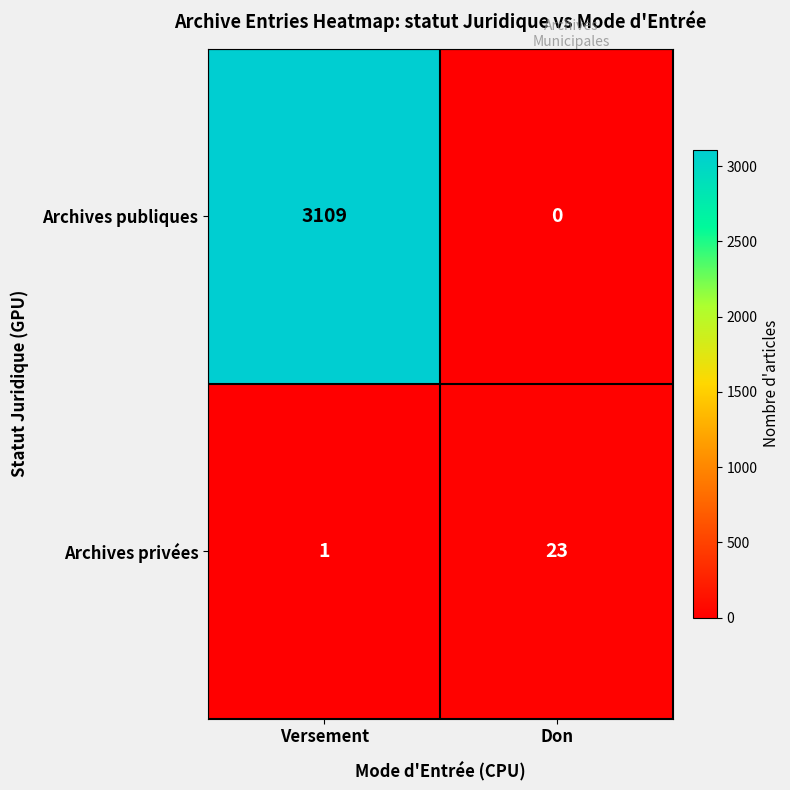

At how many categories does at least one series exceed 1586?

1